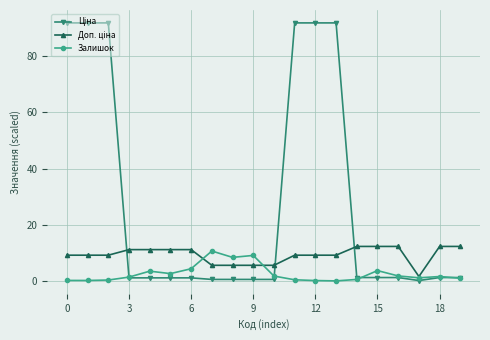

Reading right to left, extract all data points from this chart.

Ціна: 1.2	1.2	0.2	1.2	1.2	1.2	91.9	91.9	91.9	0.6	0.6	0.6	0.6	1.1	1.1	1.1	1.1	91.9	91.9	91.9
Доп. ціна: 12.3	12.3	1.6	12.3	12.3	12.3	9.2	9.2	9.2	5.6	5.6	5.6	5.6	11.2	11.2	11.2	11.2	9.2	9.2	9.2
Залишок: 1.0	1.6	1.1	1.8	3.7	0.6	0.0	0.2	0.4	1.8	9.1	8.4	10.7	4.4	2.6	3.5	1.4	0.3	0.2	0.2